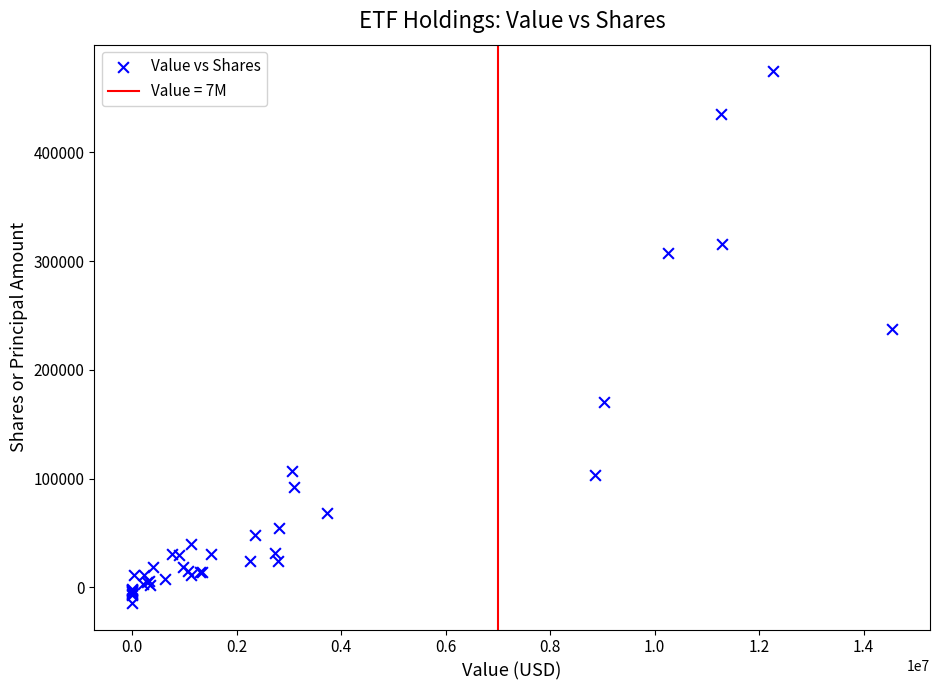

What Y value in the scatter plot is closest to 230223?

237427